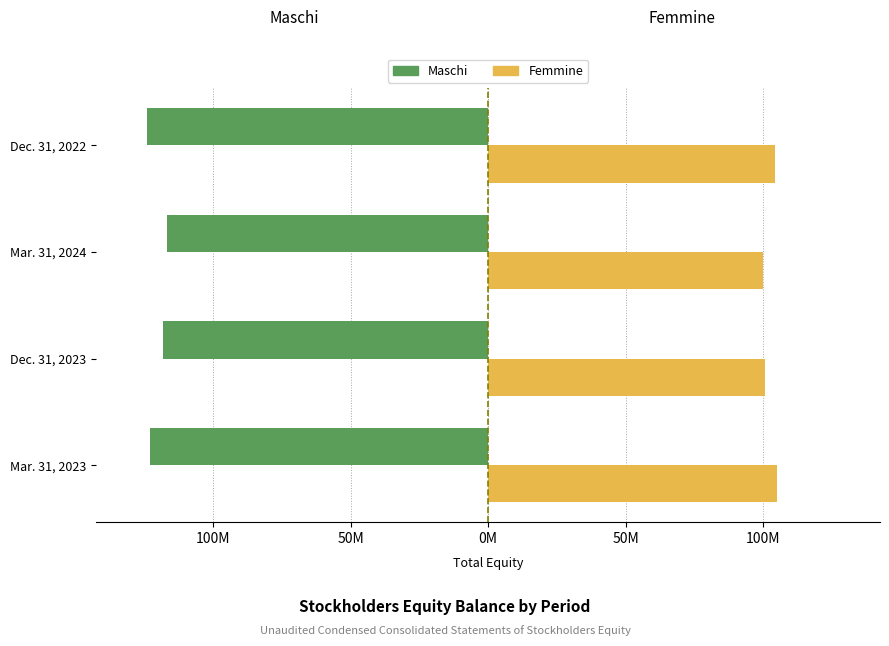

What are all the series names shown in the legend?

Maschi, Femmine